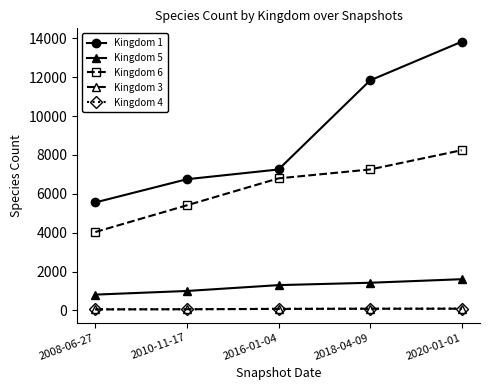

Is it true that Kingdom 1 equals 8872 at 2020-01-01?

False